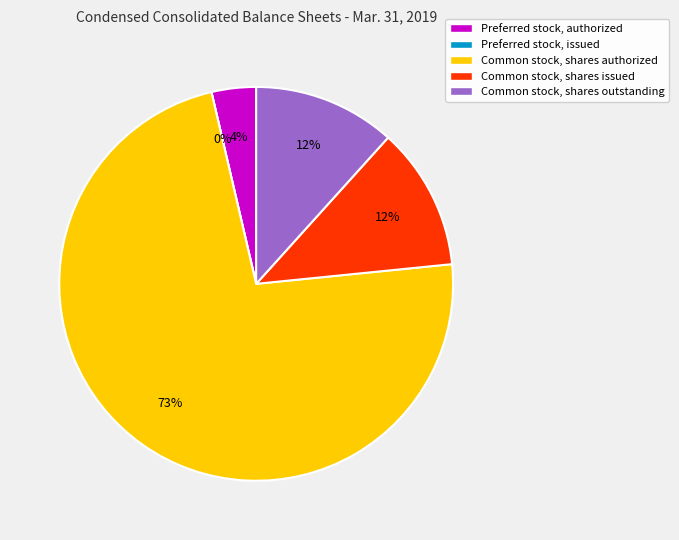

What is the smallest slice in the pie chart?

Preferred stock, issued